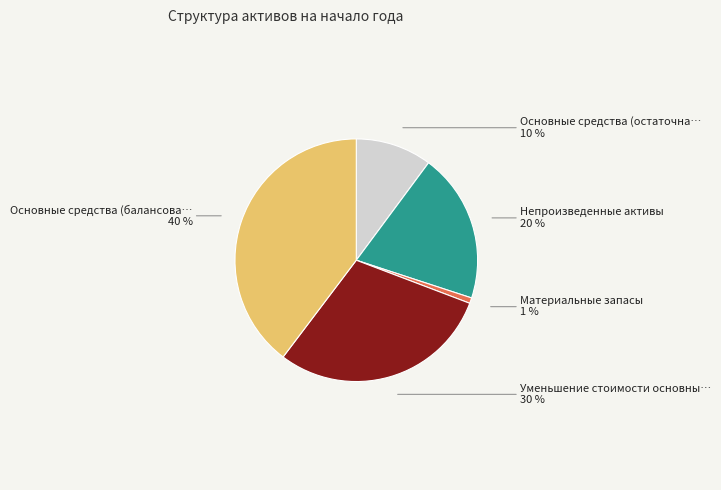

To the nearest percent, what is the difference between the largest and smallest slice percentages?

39%